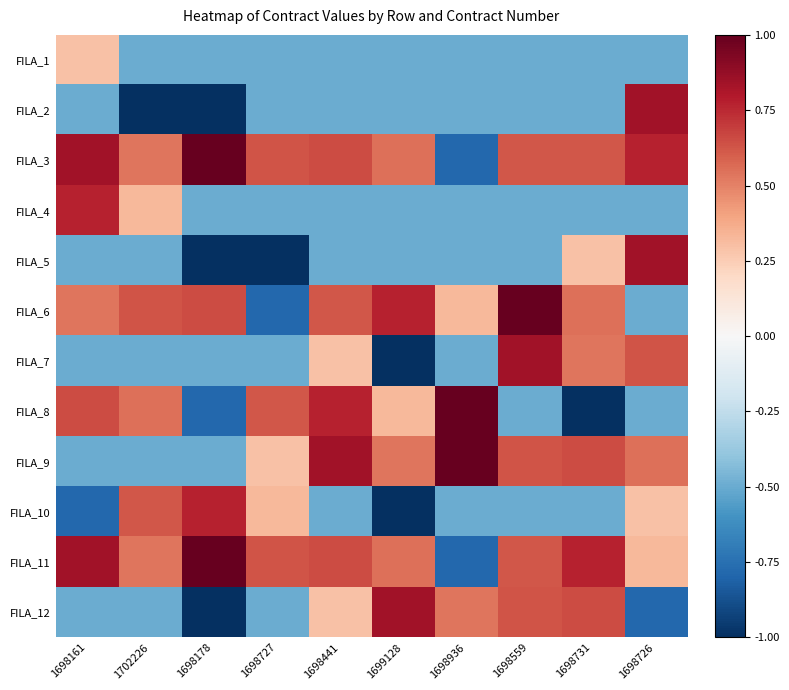

List the series in order of their peak value, highest first.

FILA_3, FILA_6, FILA_8, FILA_9, FILA_11, FILA_2, FILA_5, FILA_7, FILA_12, FILA_4, FILA_10, FILA_1